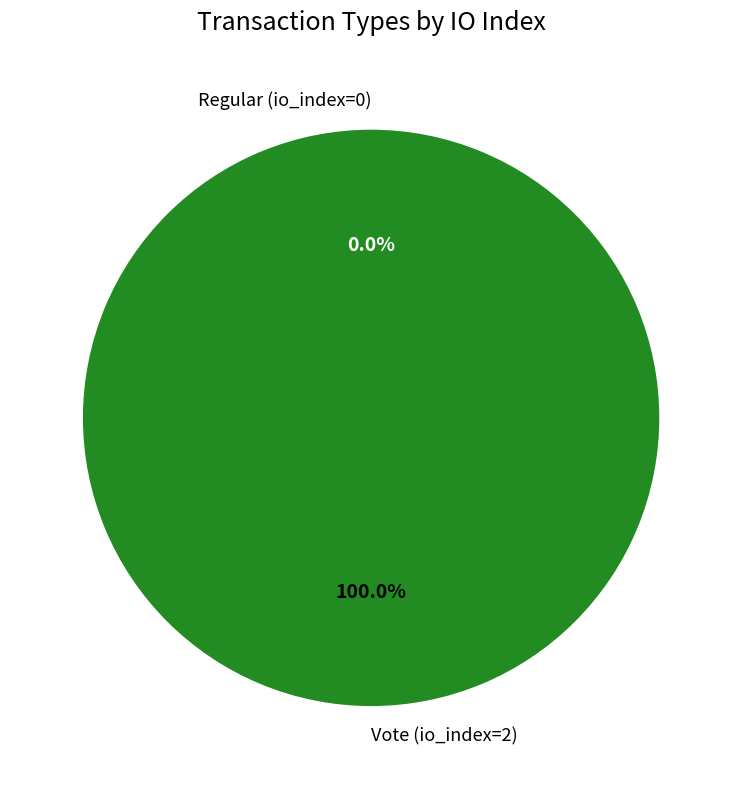

Rank the categories by value from highest to lowest.

Vote (io_index=2), Regular (io_index=0)